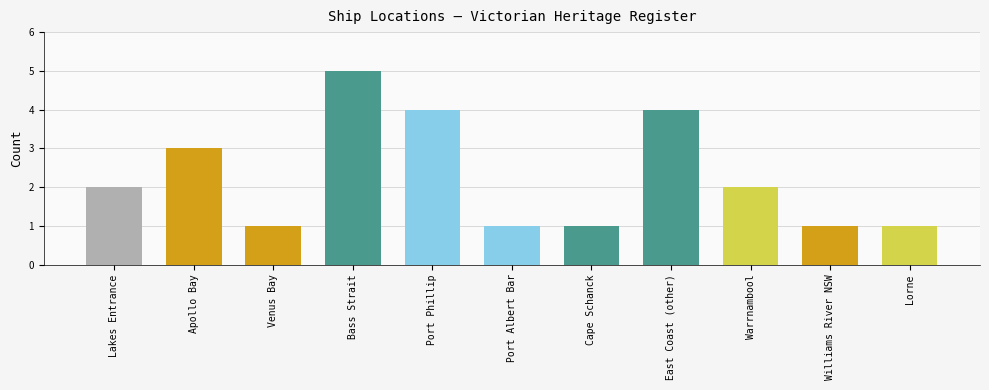

What is the greatest value displayed?

5